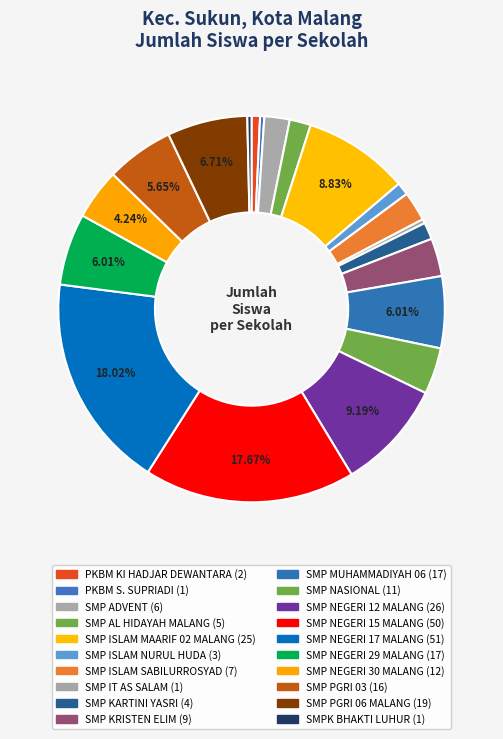

Count the number of slices in the pie.

20